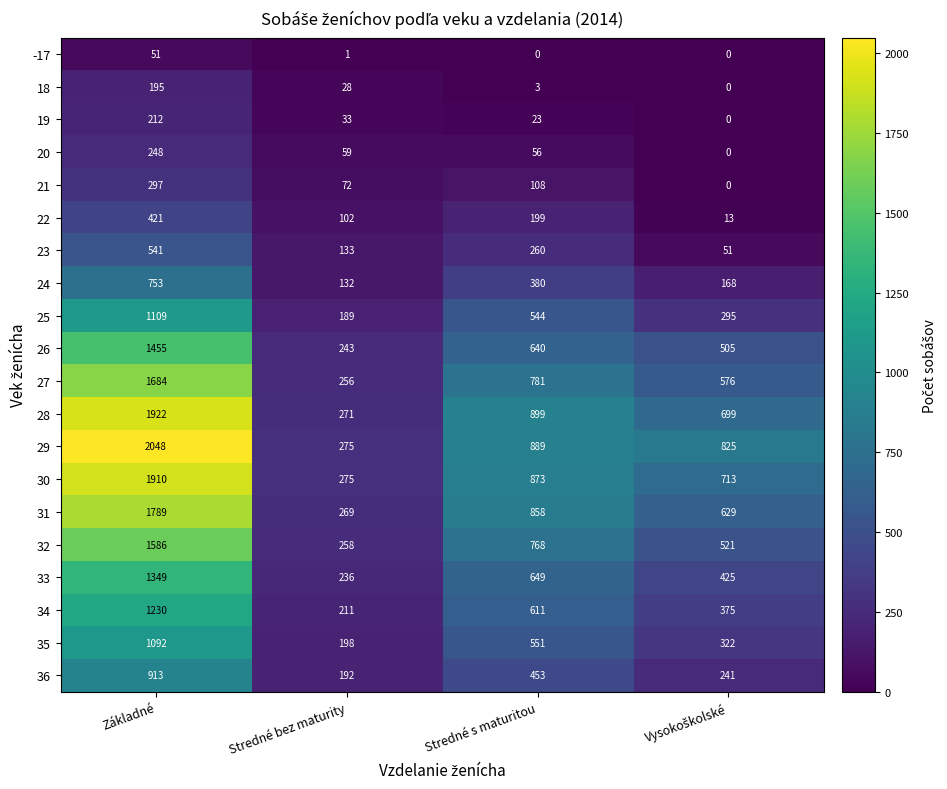

True or false: 22 has a value of 102 at Stredné bez maturity.

True